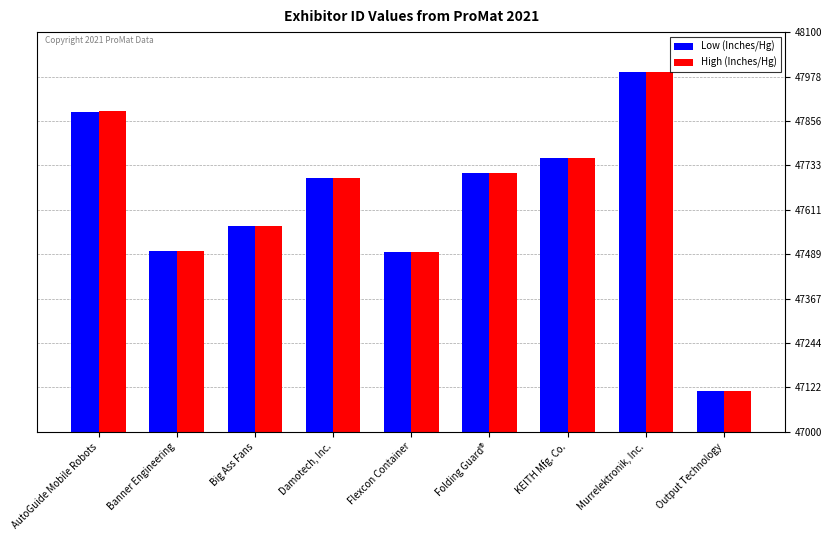

What position from the left is Damotech, Inc.?

4